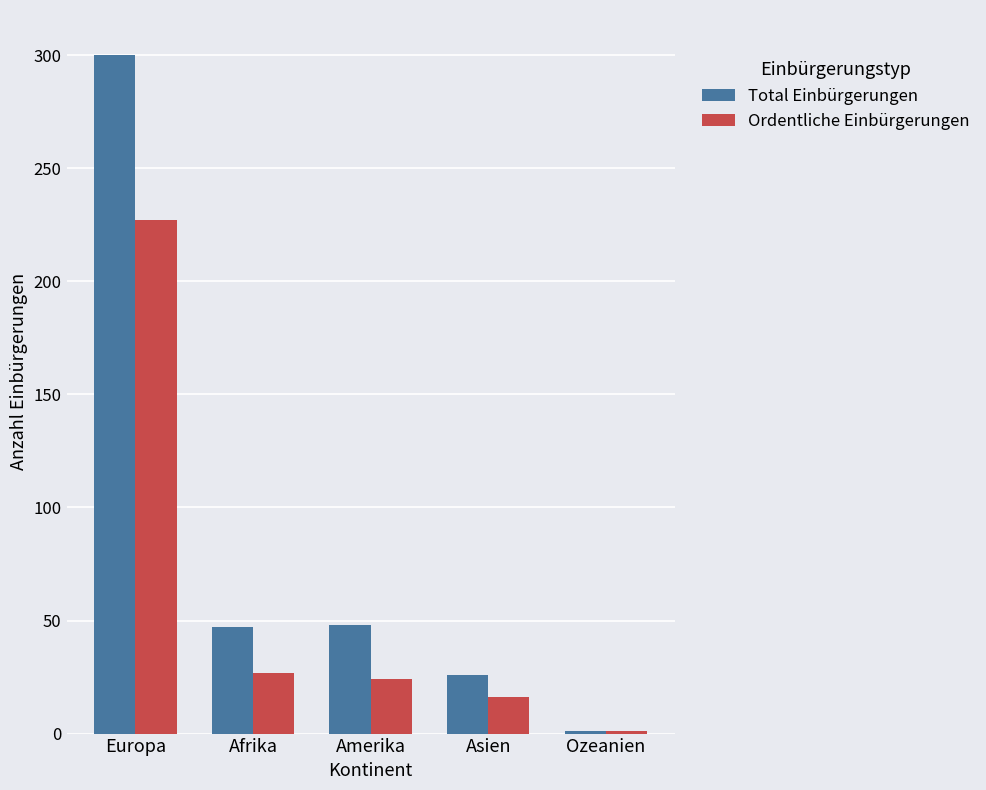

How many bars are there in each group?

2